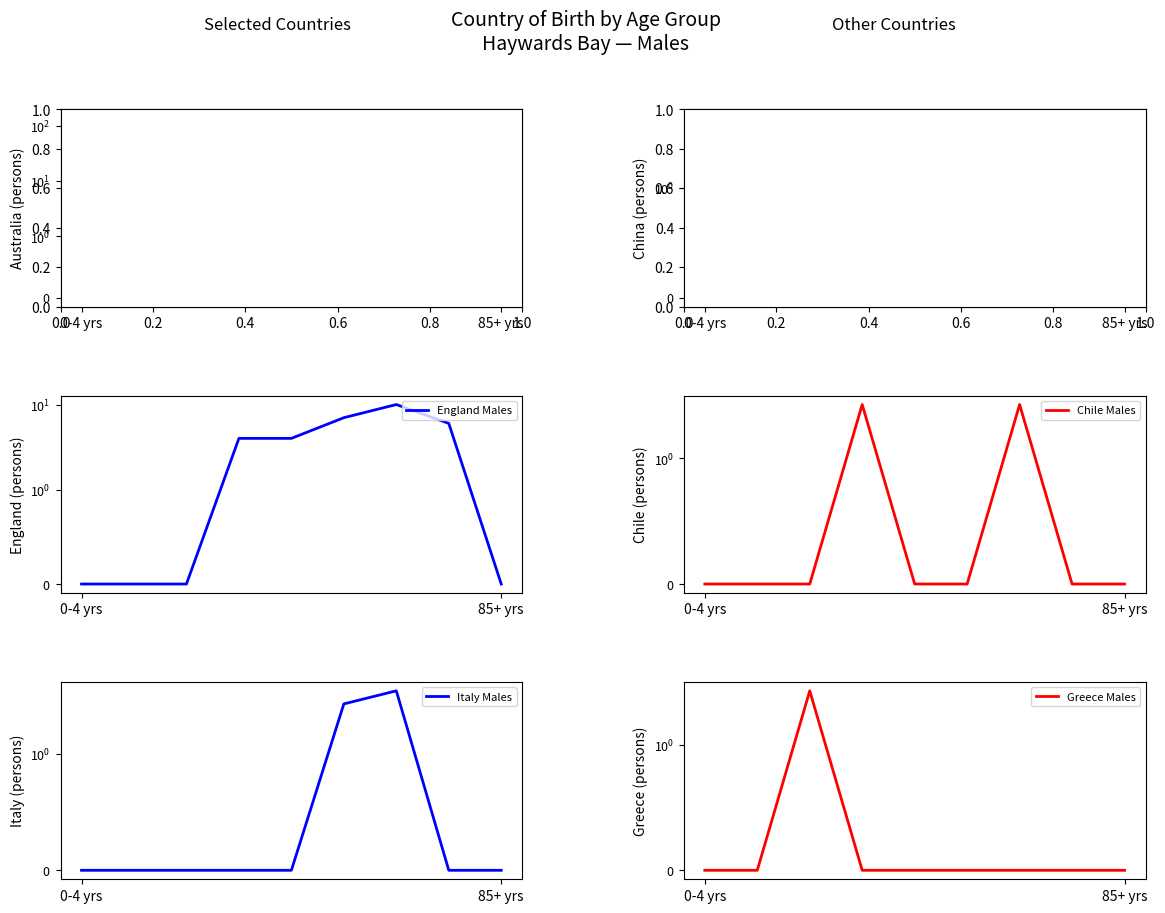

How many data points does each series have?

9